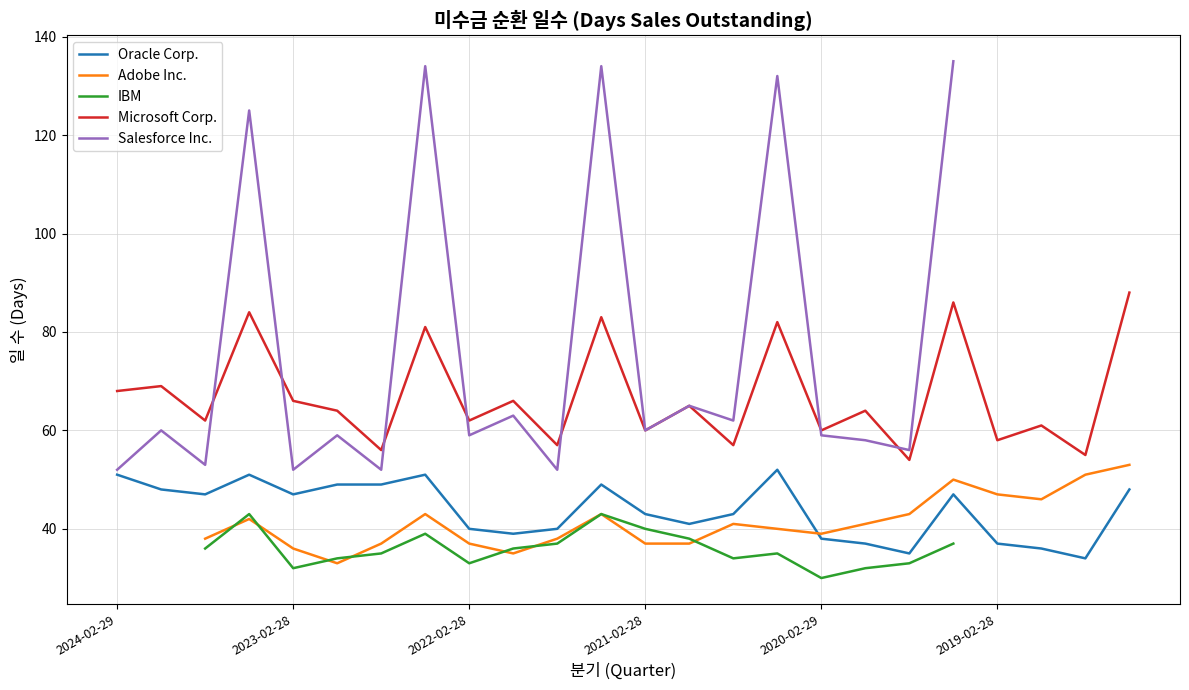

What are all the series names shown in the legend?

Oracle Corp., Adobe Inc., IBM, Microsoft Corp., Salesforce Inc.